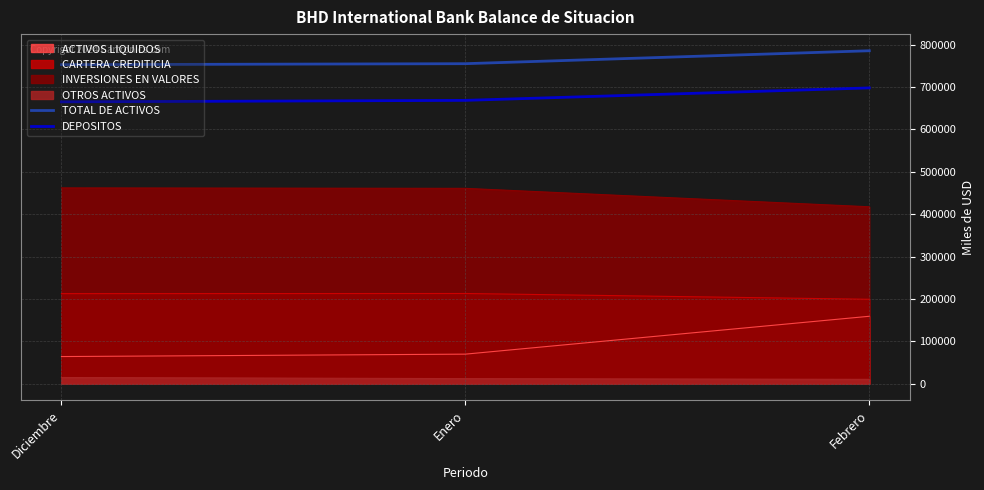

Where does the TOTAL DE ACTIVOS series first go above 755168?

Enero